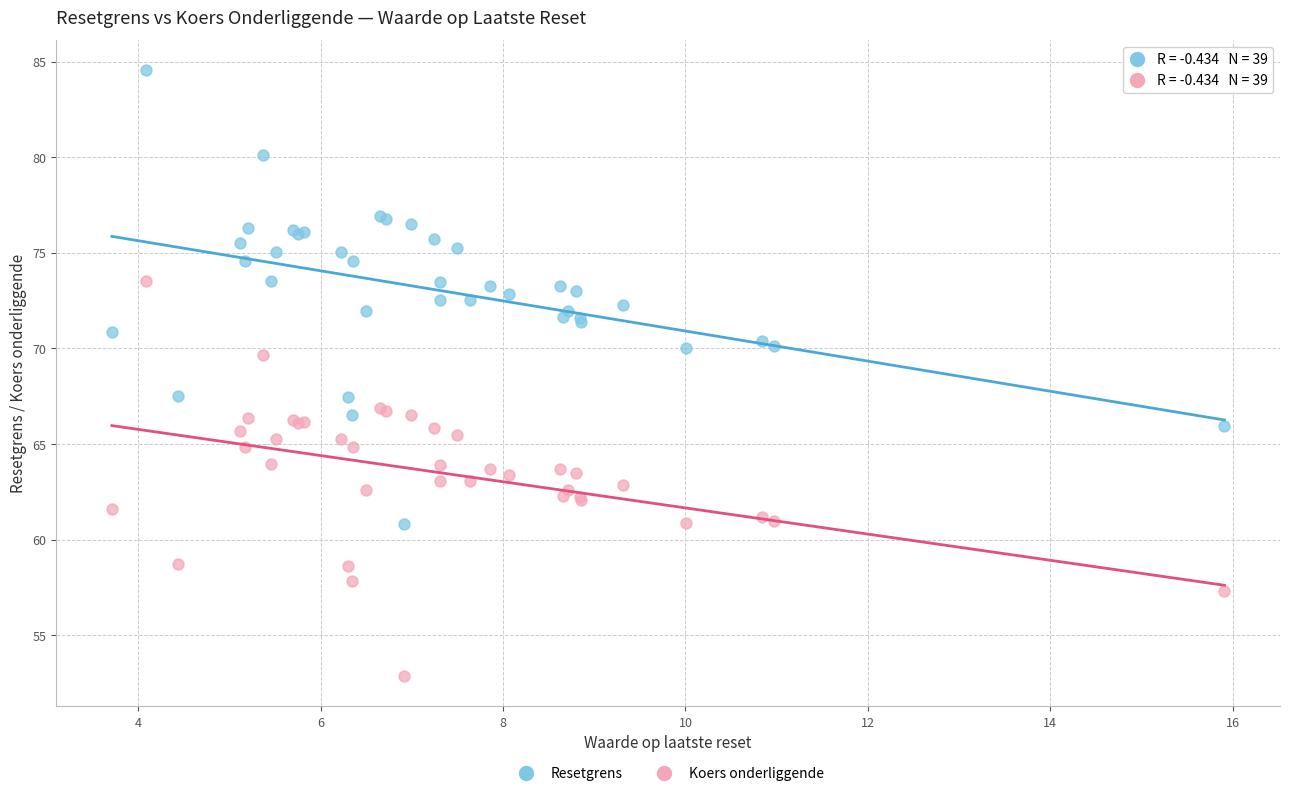

What is the X range (max minus min) for the scatter plot?

12.2